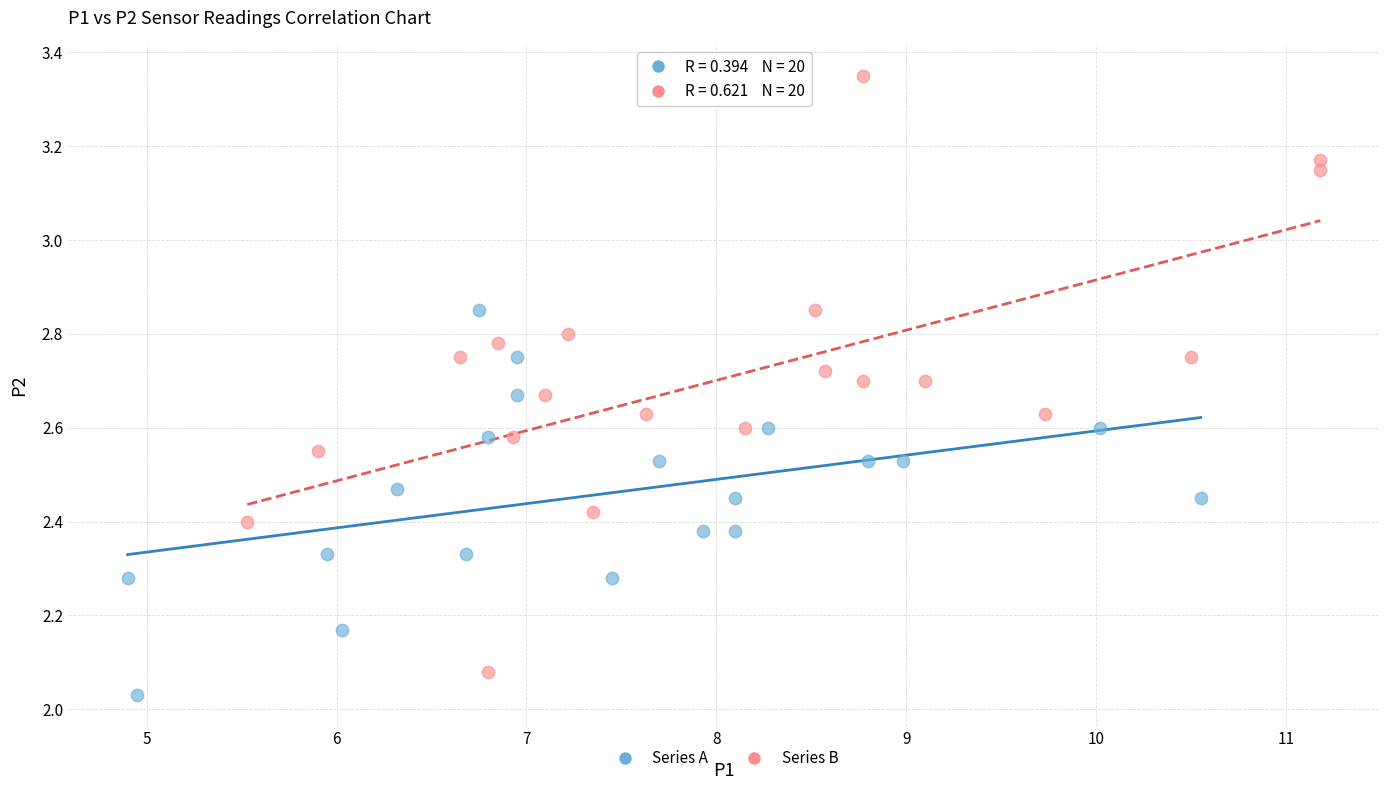

Which series has the largest Y range (max minus min)?

Series B